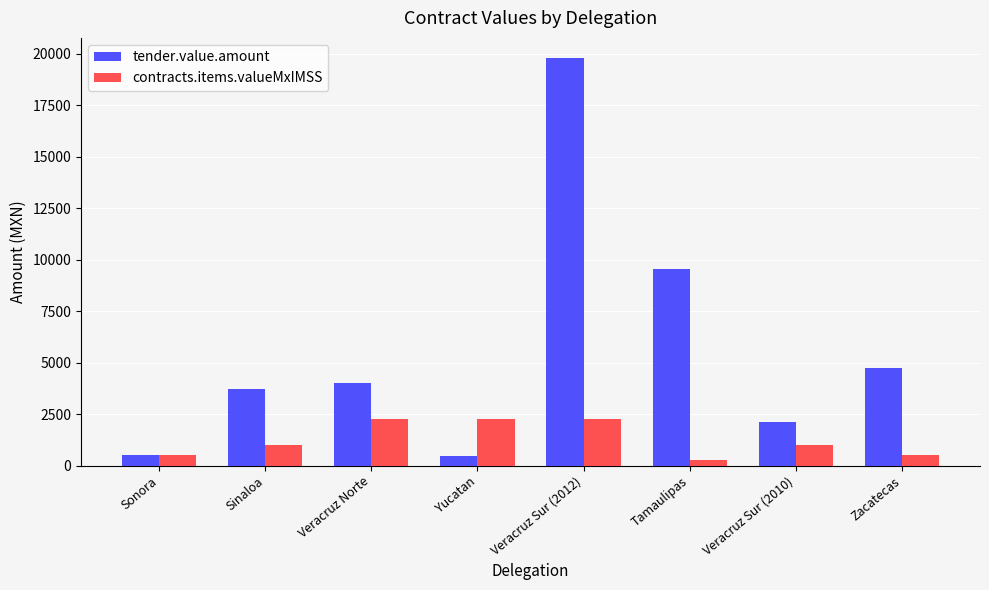

Which series has the widest spread of values?

tender.value.amount